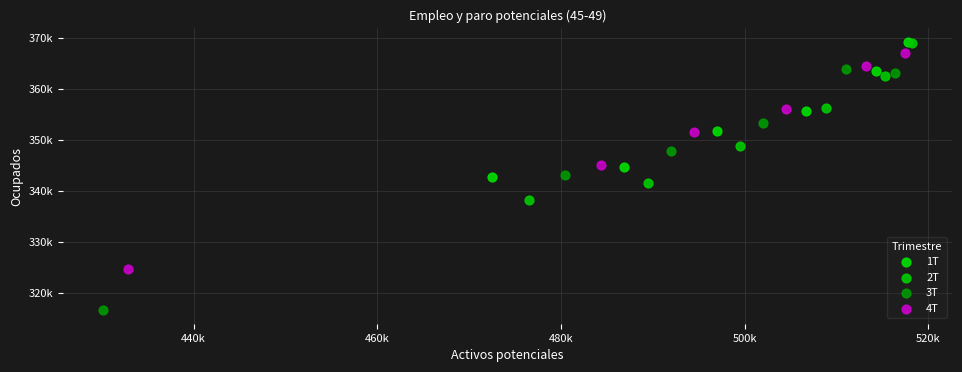

What are all the series names shown in the legend?

1T, 2T, 3T, 4T